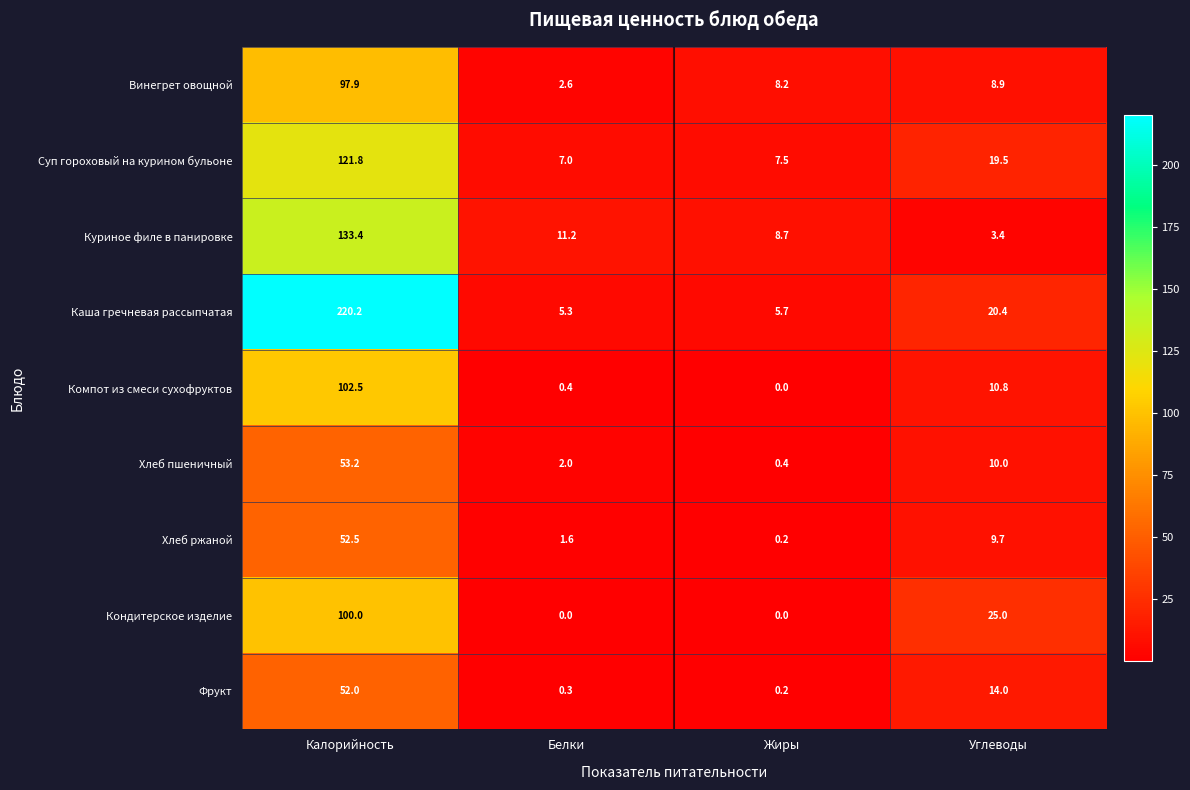

Which category has the lowest value in the Фрукт series?

Жиры